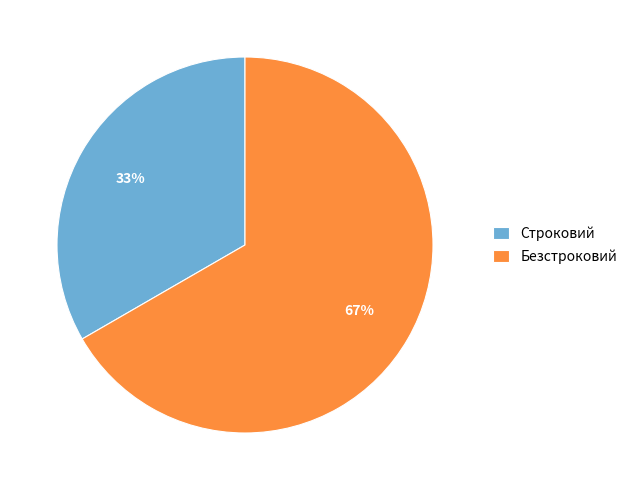

To the nearest percent, what is the combined percentage of Безстроковий and Строковий?

100%